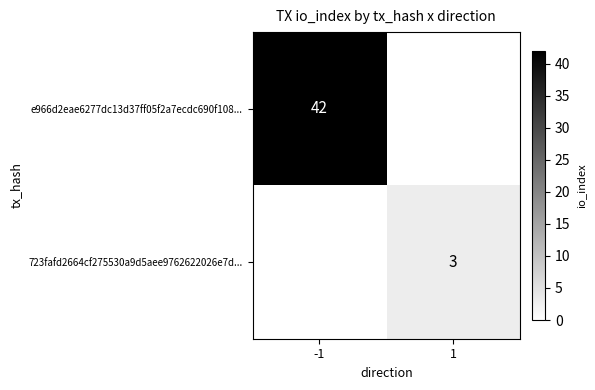

What is the spread (max minus min) of values at -1?

42